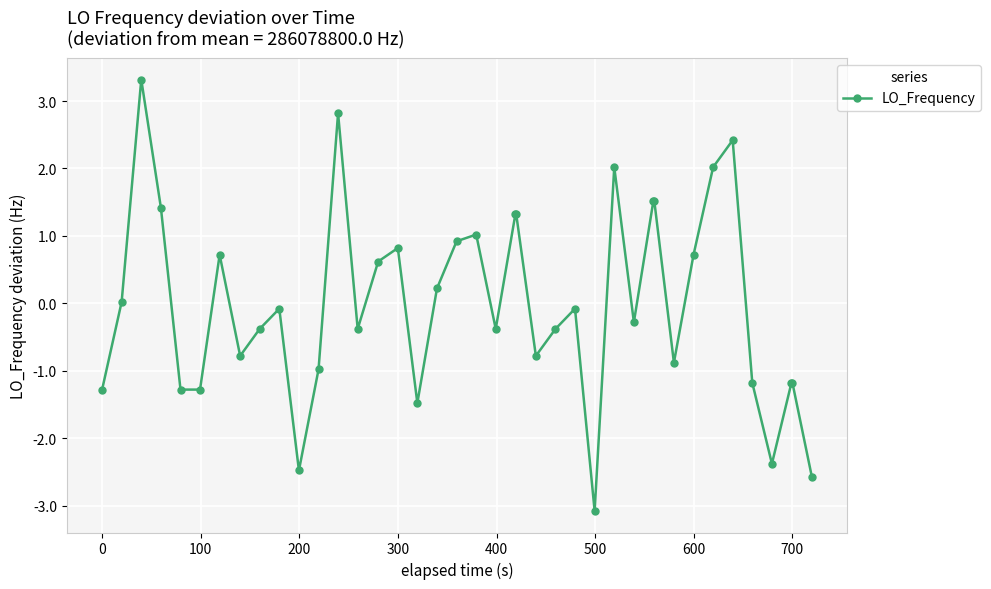

How many lines are shown in the chart?

1